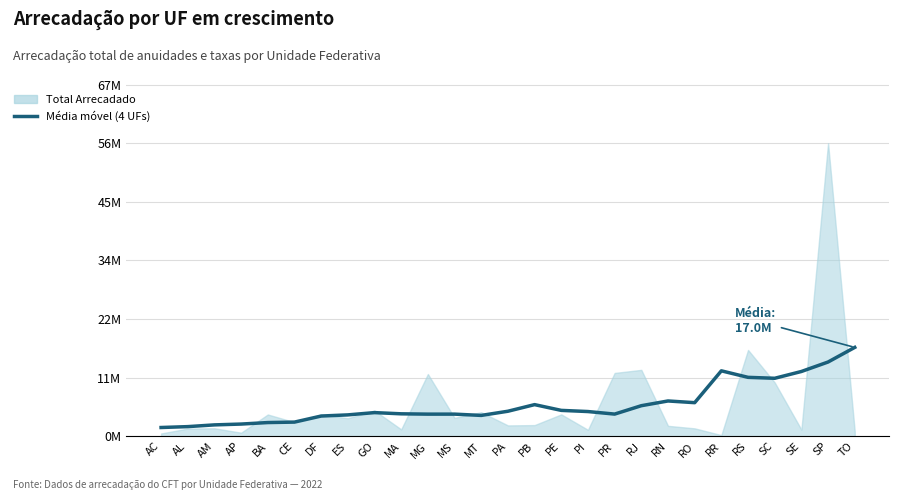

What is the label of the 16th point from the left?

PE